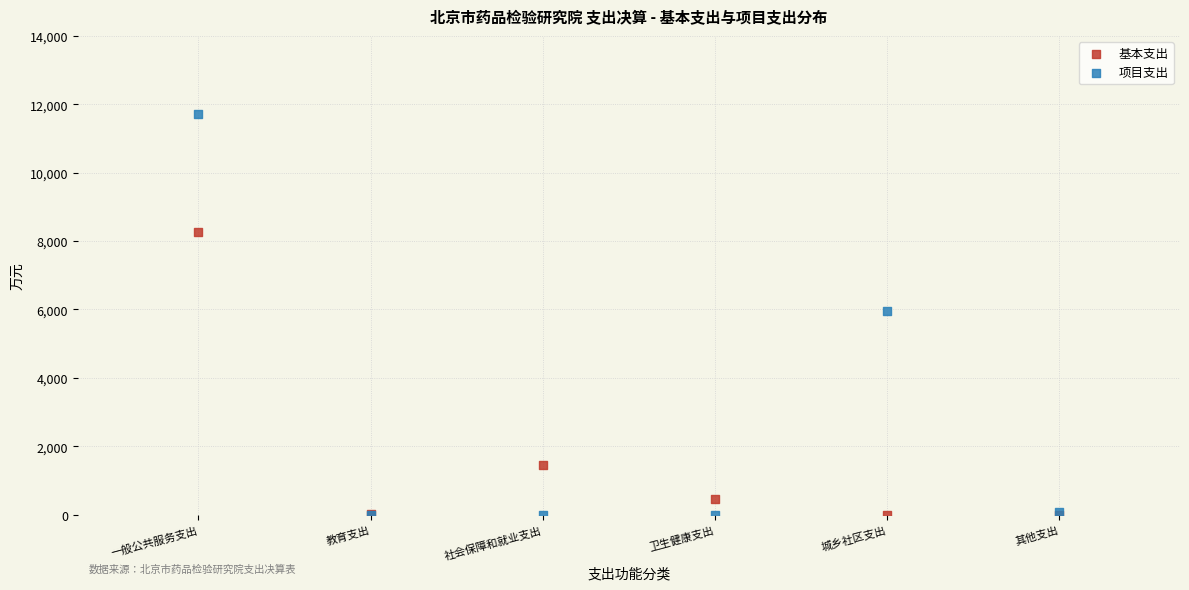

Which series has the widest spread of Y values?

项目支出